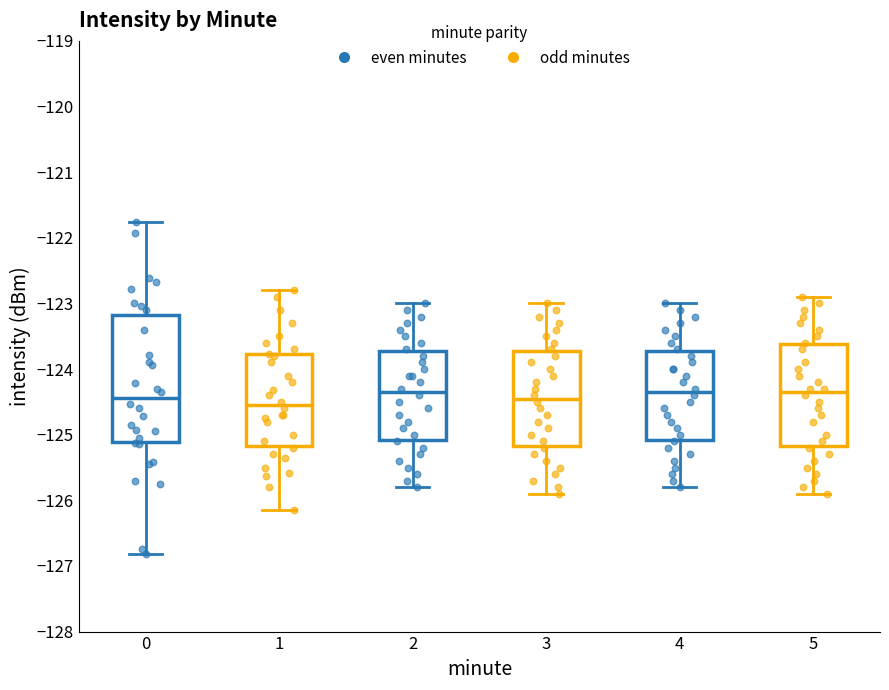

Where does the upper whisker of the box at x = 0 end on the y-axis? The values are not printed on the chart, so give them approximately, as read against the axis.

-121.8